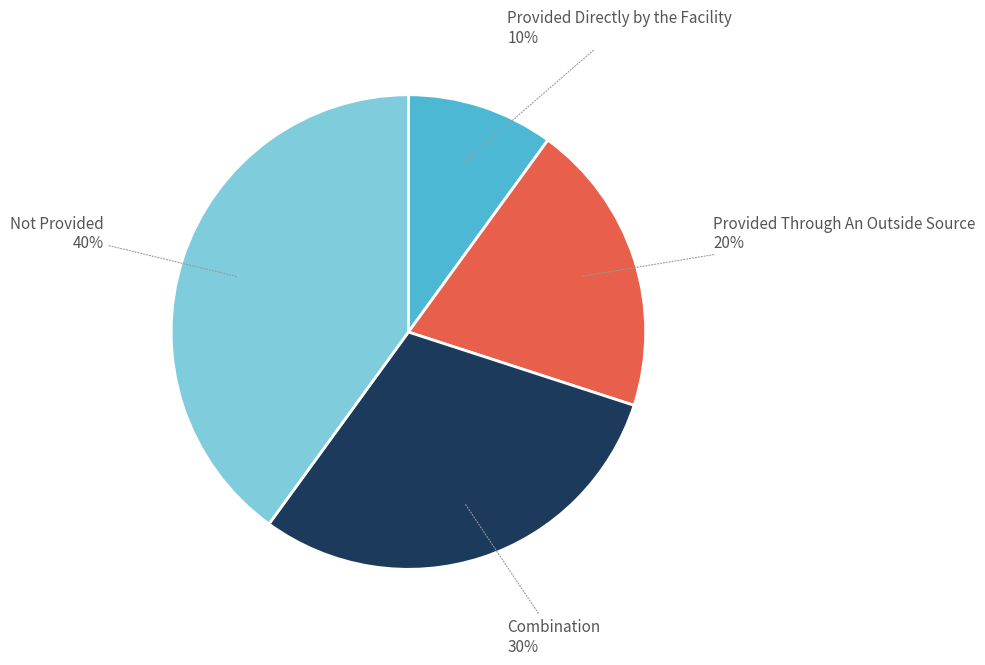

Which slice is the smallest?

Provided Directly by the Facility